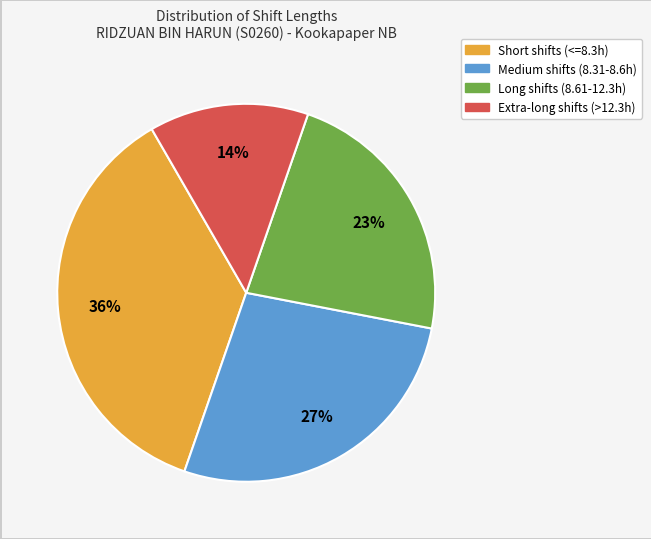

How many segments does this pie chart have?

4